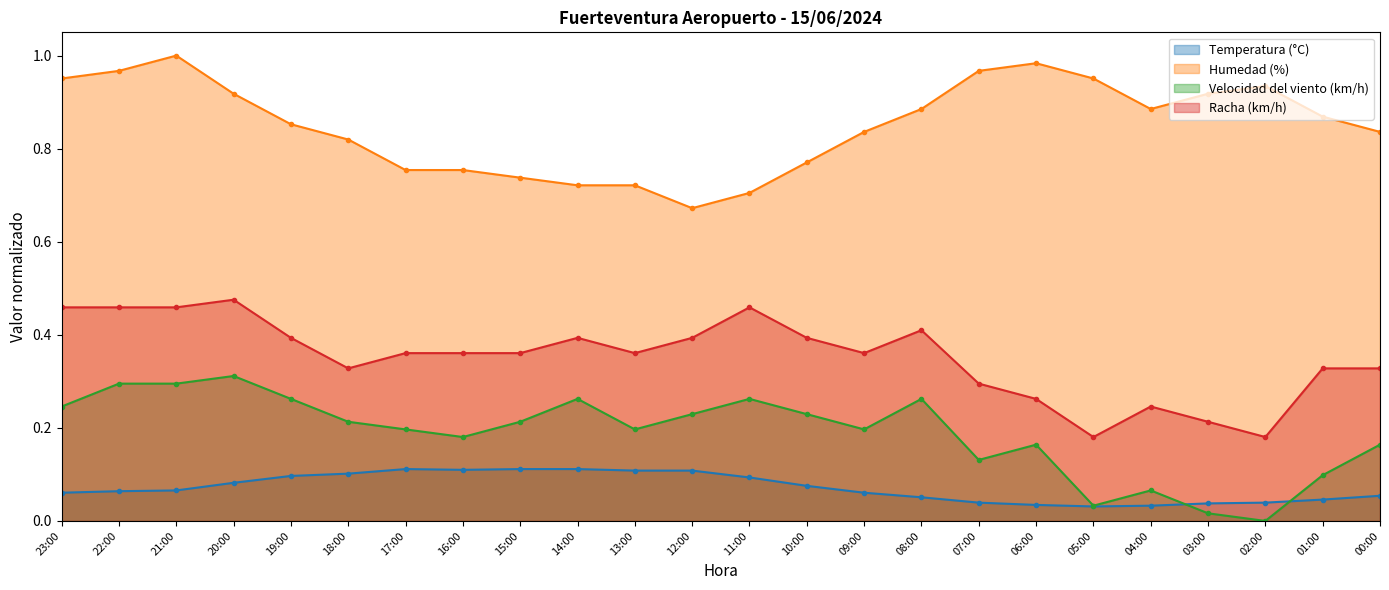

Rank the series at 20:00 from highest to lowest value.

Humedad (%), Racha (km/h), Velocidad del viento (km/h), Temperatura (°C)